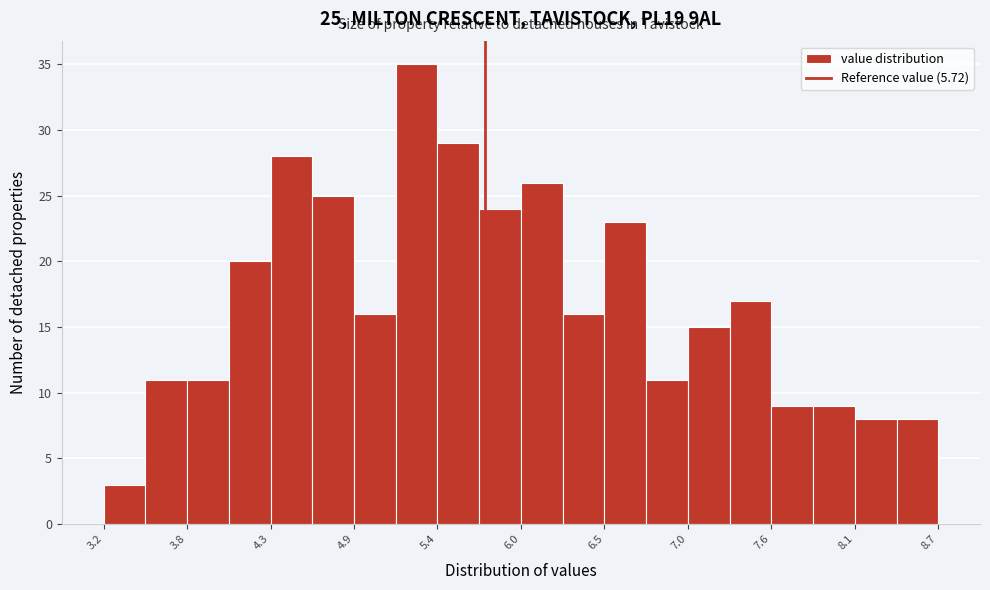

Read against the x-axis, roughly where is the centre of the tallest bar?

5.3